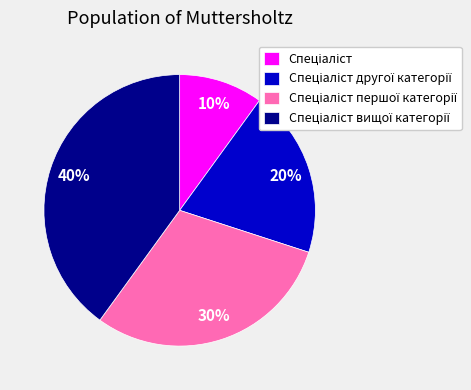

To the nearest percent, what is the average slice percentage?

25%